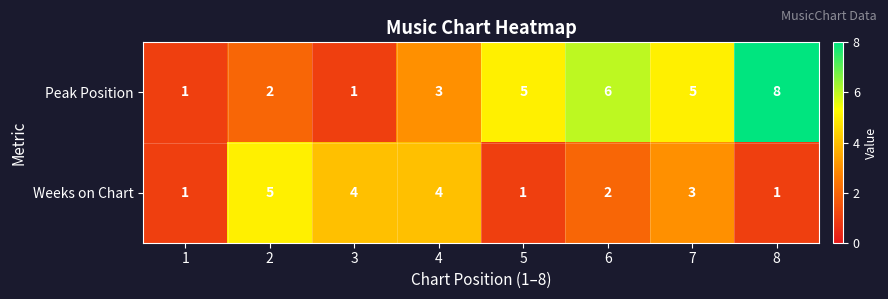

Is it true that Peak Position equals 2 at 4?

False